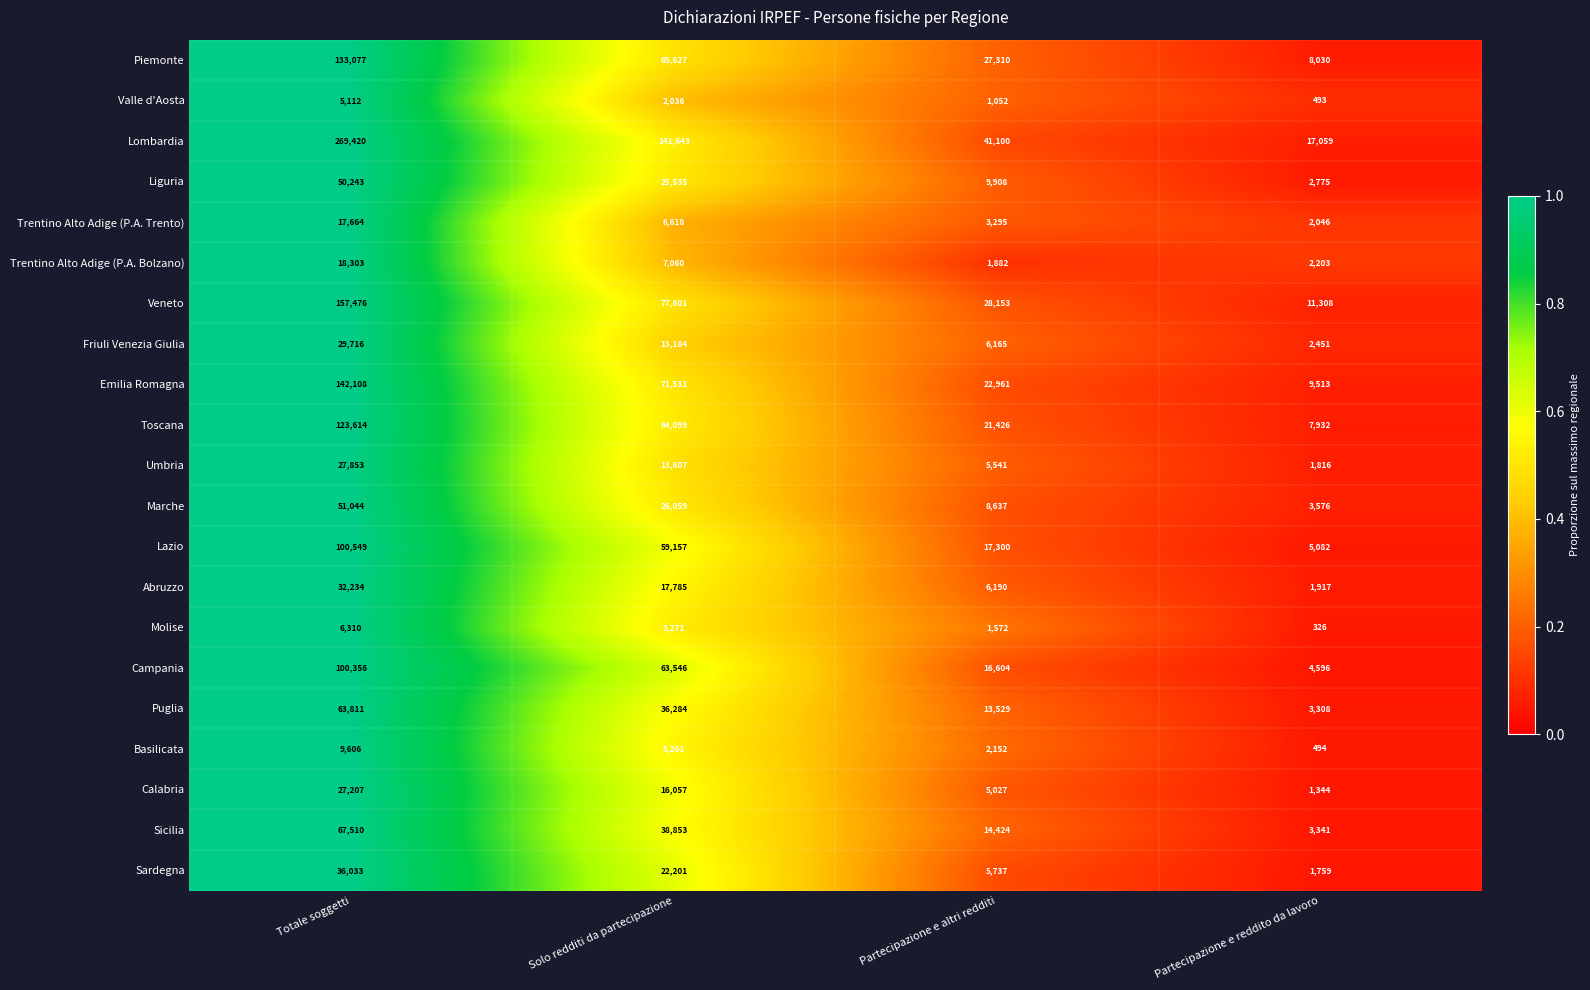

What is the difference between the maximum and minimum values in the Lombardia series?

252361